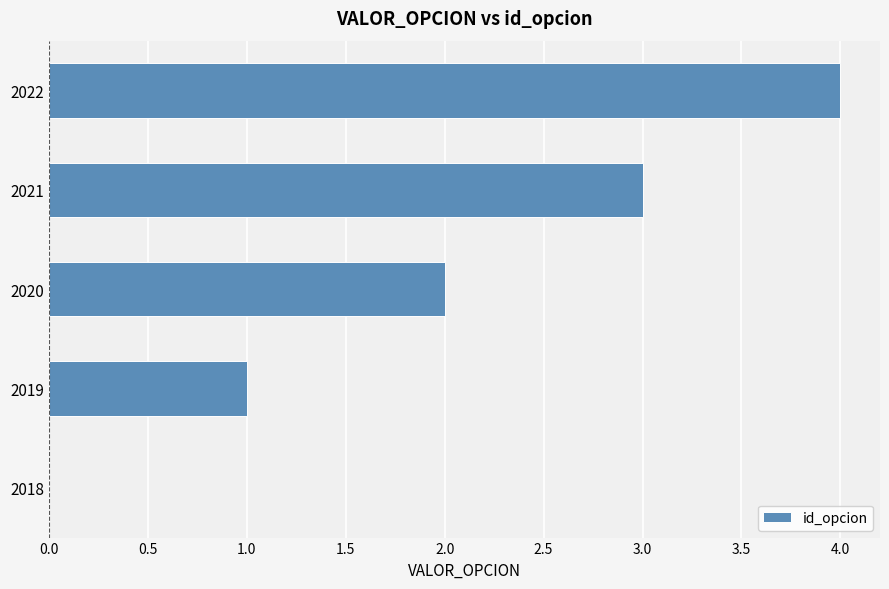

Are the bars grouped side by side (vs. stacked)?

No